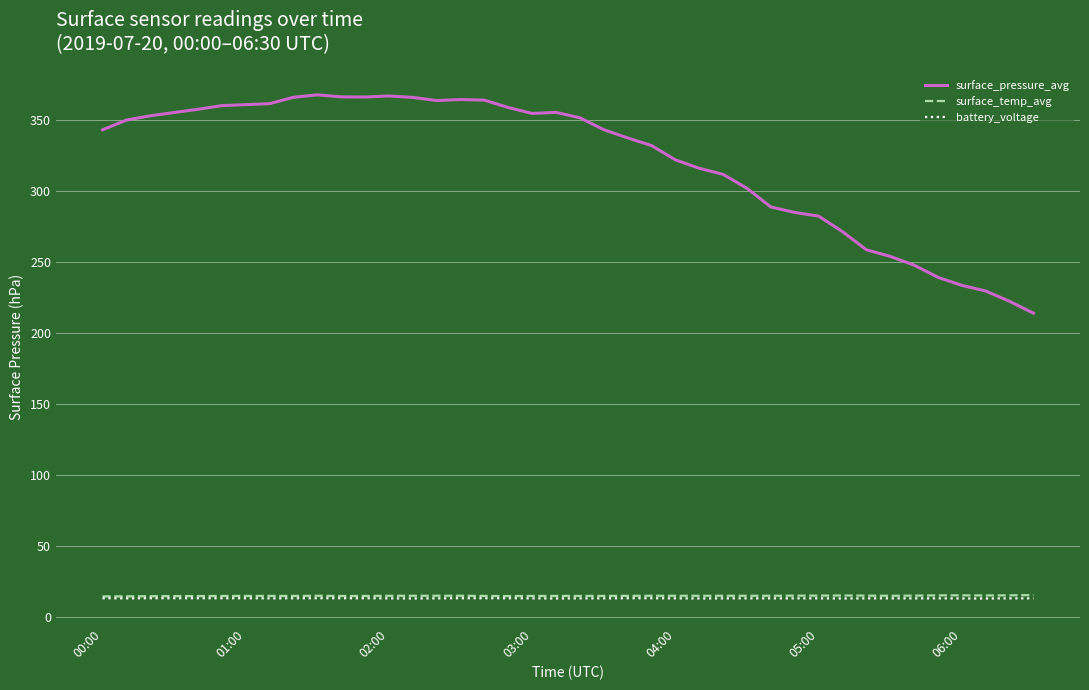

What is the greatest value displayed?

367.9